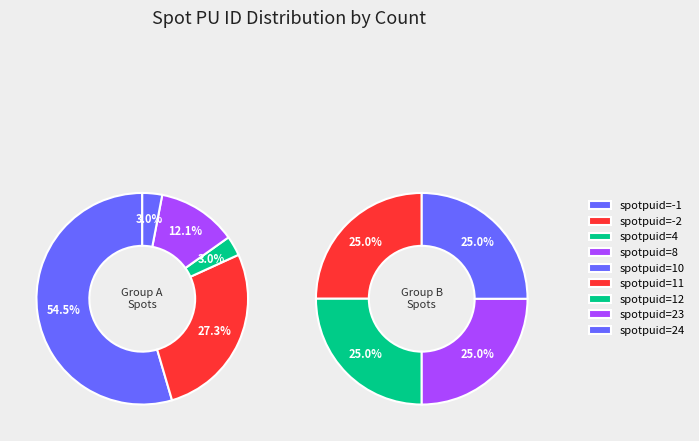

Combined, do -2 and 12 account for over 50%?

No